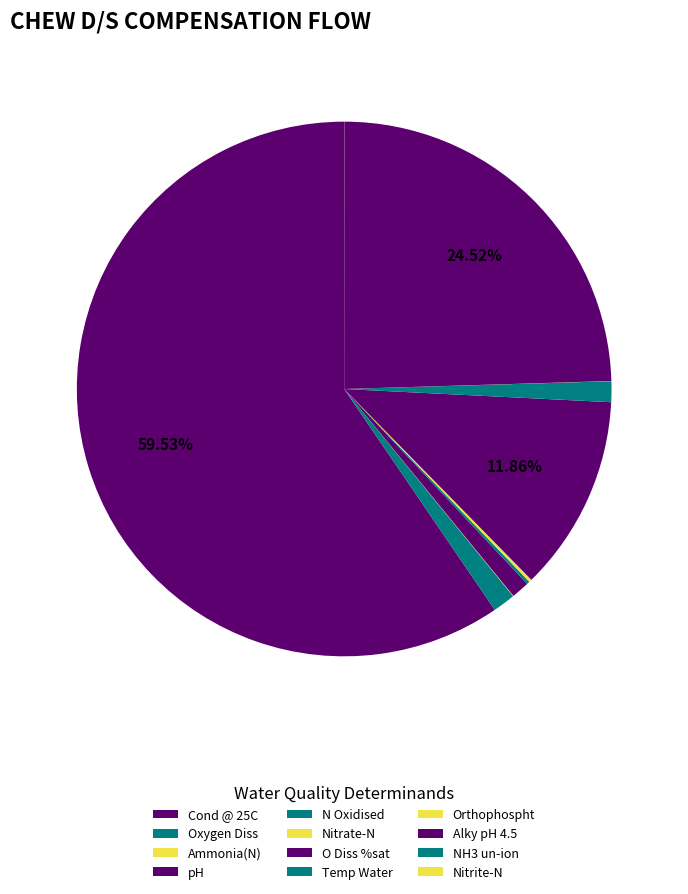

To the nearest percent, what is the difference between the largest and smallest slice percentages?

60%